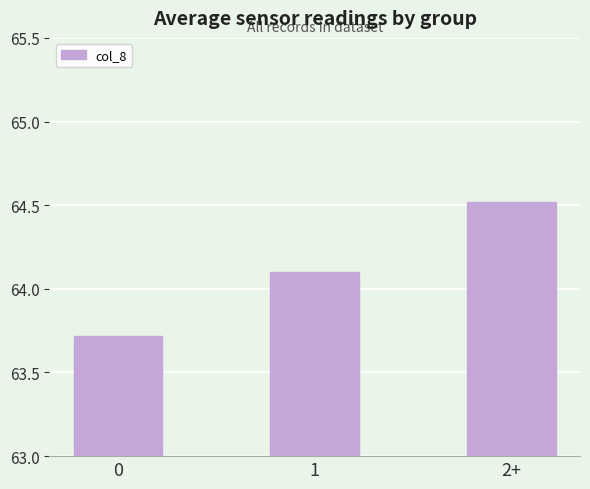

What is the change in value from 1 to 2+?

+0.4